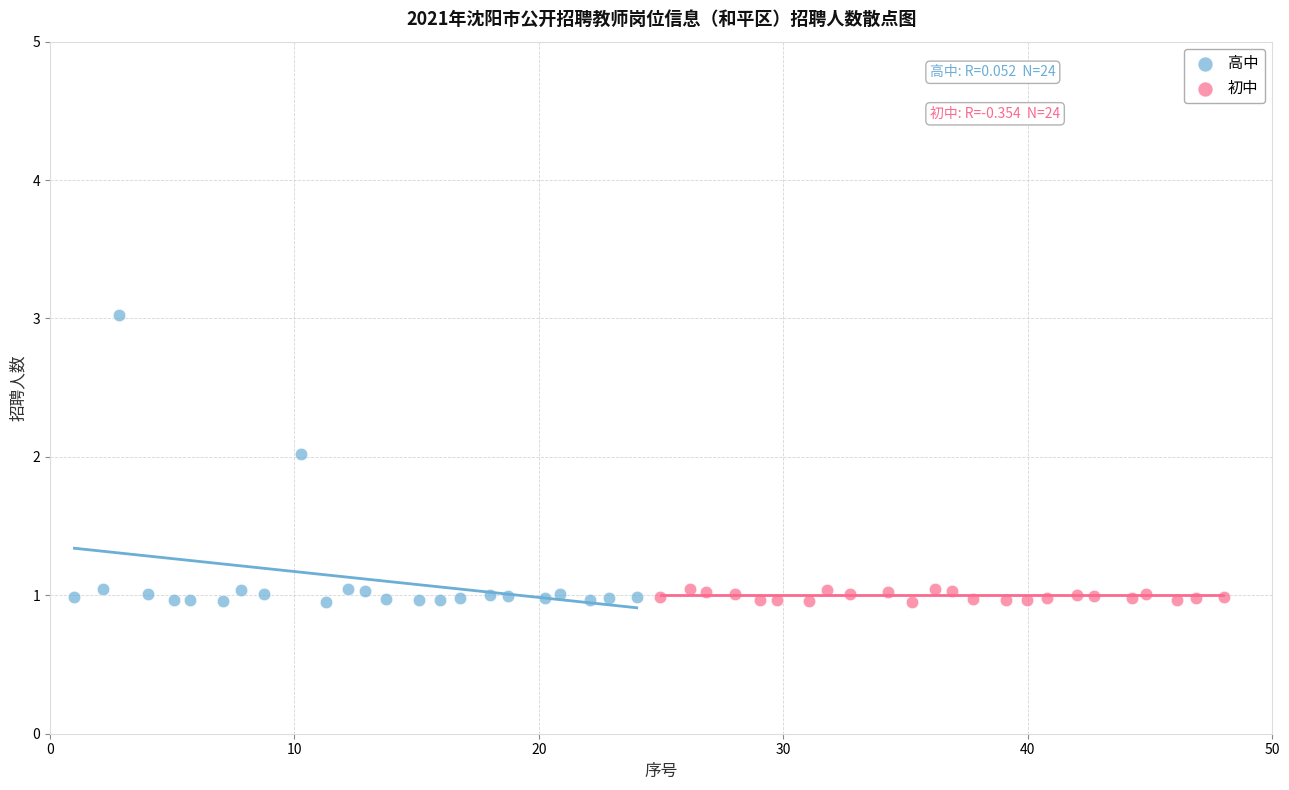

Which series has the largest Y range (max minus min)?

高中